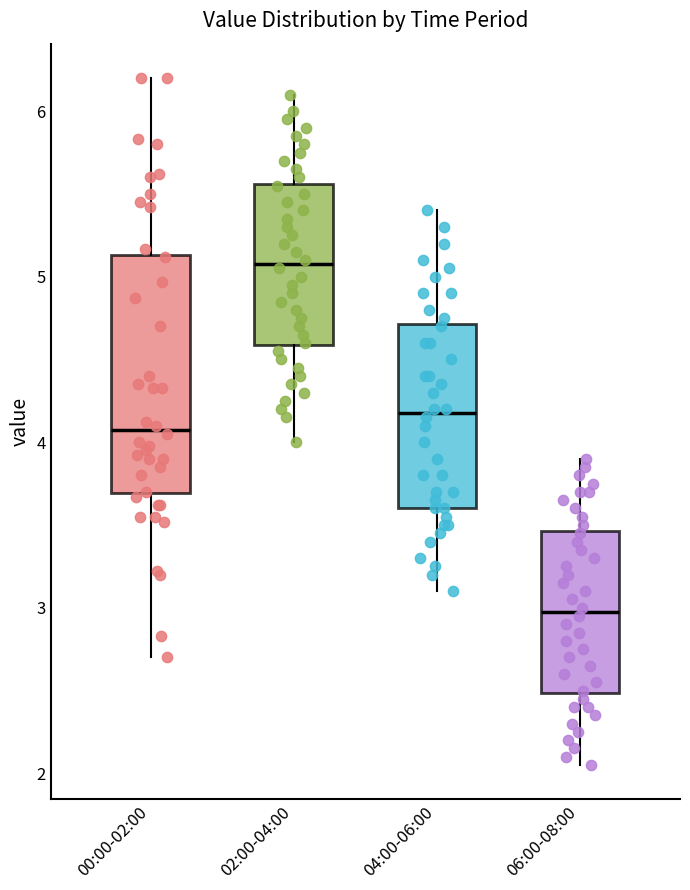

Reading left to right, read every box against the y-axis: the position of its median line, the range the box covers, and the ends of its whiskers. The values are not printed on the chart, so give them approximately, as read against the axis.

00:00-02:00: median 4.1, box 3.7 to 5.1, whiskers 2.7 to 6.2
02:00-04:00: median 5.1, box 4.6 to 5.6, whiskers 4.0 to 6.1
04:00-06:00: median 4.2, box 3.6 to 4.7, whiskers 3.1 to 5.4
06:00-08:00: median 3.0, box 2.5 to 3.5, whiskers 2.1 to 3.9